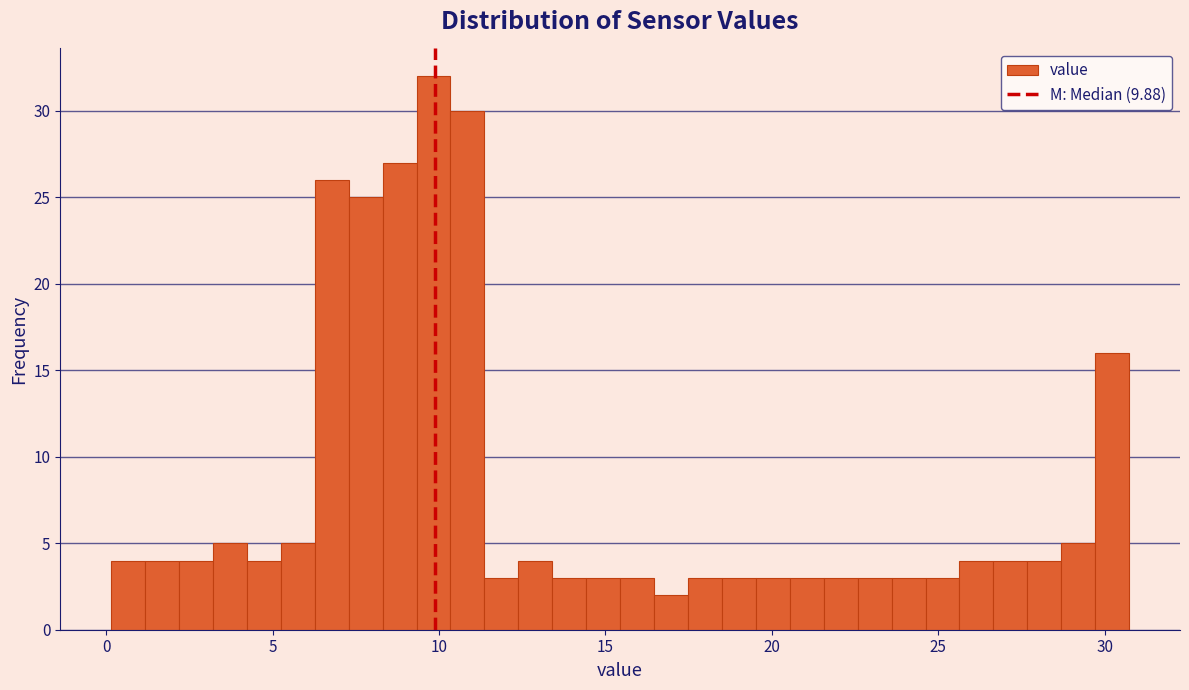

Around what value on the x-axis is the tallest bar? Give the approximate position of its centre, as read against the axis.

10.0